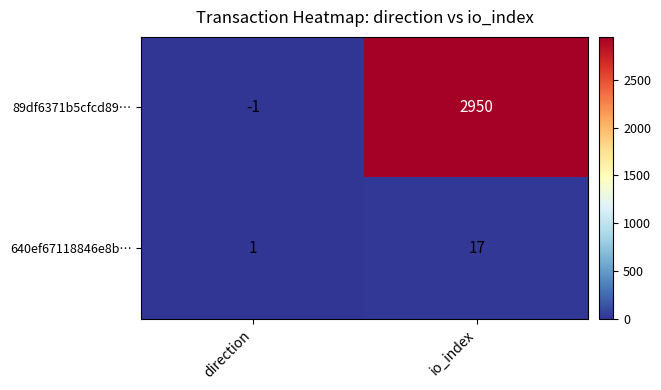

At which label is 89df6371b5cfcd89… closest to 1474?

direction